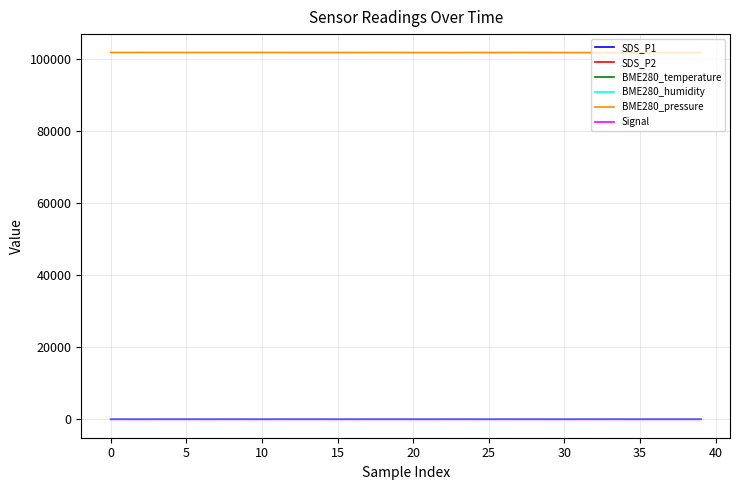

True or false: SDS_P1 and BME280_pressure intersect in this chart.

False